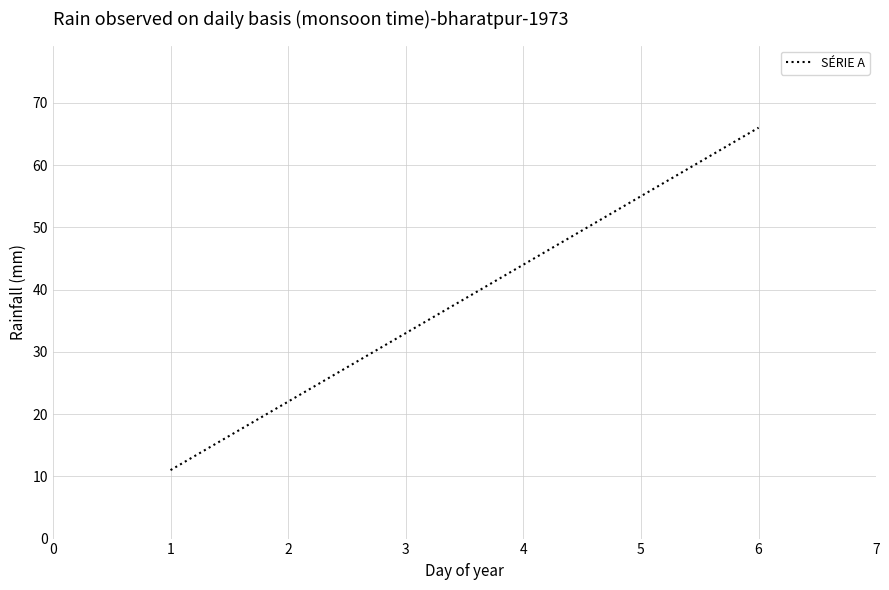

Is it true that the value at 4 is 44?

True